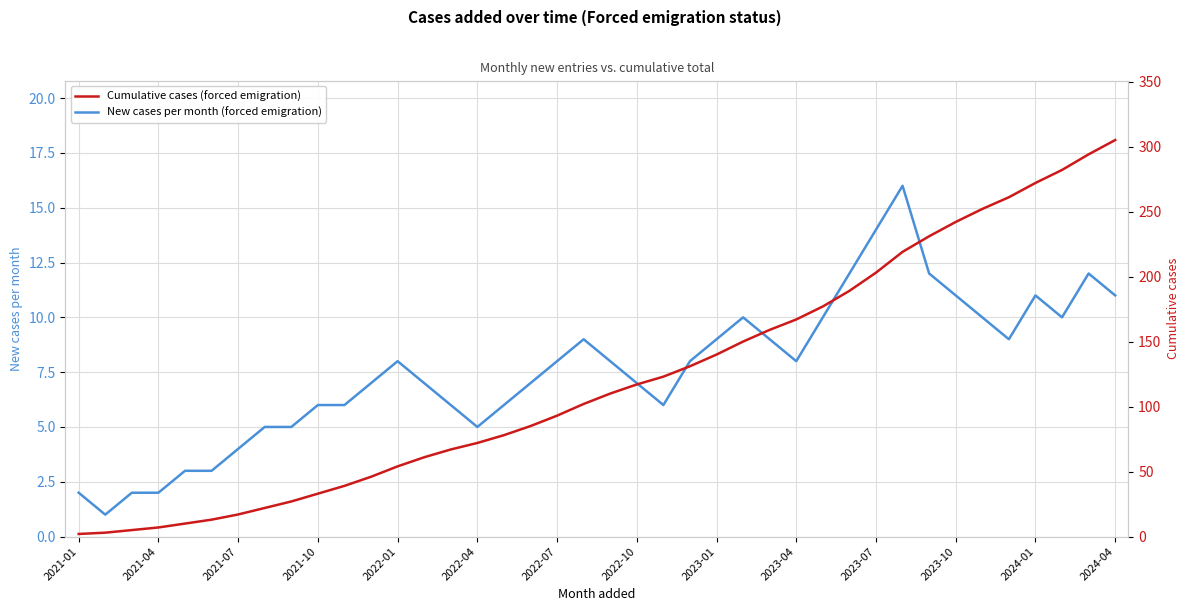

Is it true that New cases per month (forced emigration) equals 1 at 2021-01?

False